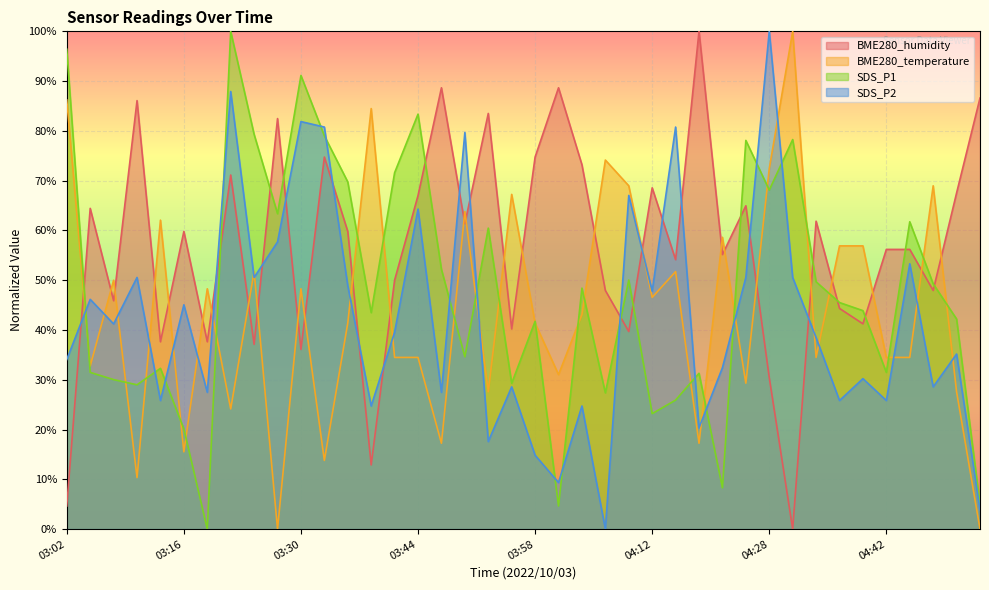

Reading left to right, transcribe all the data shown in this chart.

BME280_humidity: 03:02=4.6	03:05=64.4	03:07=45.9	03:10=86.1	03:13=37.6	03:16=59.8	03:19=37.6	03:22=71.1	03:25=37.1	03:28=82.5	03:30=36.1	03:33=74.7	03:36=59.8	03:39=12.9	03:41=50.0	03:44=67.0	03:47=88.7	03:50=61.3	03:52=83.5	03:55=40.2	03:58=74.7	04:01=88.7	04:04=73.2	04:06=47.9	04:09=39.7	04:12=68.6	04:14=54.1	04:20=100.0	04:23=55.2	04:25=64.9	04:28=30.4	04:31=0.0	04:34=61.9	04:36=44.3	04:39=41.2	04:42=56.2	04:45=56.2	04:47=47.9	04:50=67.5	04:53=86.6
BME280_temperature: 03:02=86.2	03:05=32.8	03:07=50.0	03:10=10.3	03:13=62.1	03:16=15.5	03:19=48.3	03:22=24.1	03:25=51.7	03:28=0.0	03:30=48.3	03:33=13.8	03:36=41.4	03:39=84.5	03:41=34.5	03:44=34.5	03:47=17.2	03:50=63.8	03:52=27.6	03:55=67.2	03:58=41.4	04:01=31.0	04:04=43.1	04:06=74.1	04:09=69.0	04:12=46.6	04:14=51.7	04:20=17.2	04:23=58.6	04:25=29.3	04:28=72.4	04:31=100.0	04:34=34.5	04:36=56.9	04:39=56.9	04:42=34.5	04:45=34.5	04:47=69.0	04:50=27.6	04:53=0.0
SDS_P1: 03:02=96.4	03:05=31.5	03:07=30.0	03:10=29.0	03:13=32.3	03:16=20.1	03:19=0.0	03:22=100.0	03:25=79.3	03:28=63.4	03:30=91.1	03:33=79.0	03:36=69.7	03:39=43.5	03:41=71.6	03:44=83.4	03:47=52.2	03:50=34.6	03:52=60.5	03:55=29.3	03:58=41.7	04:01=4.6	04:04=48.4	04:06=27.4	04:09=50.0	04:12=23.2	04:14=25.9	04:20=31.3	04:23=8.3	04:25=78.1	04:28=68.1	04:31=78.3	04:34=49.7	04:36=45.5	04:39=43.9	04:42=31.5	04:45=61.7	04:47=49.3	04:50=42.2	04:53=4.9
SDS_P2: 03:02=34.1	03:05=46.2	03:07=41.2	03:10=50.5	03:13=25.8	03:16=45.1	03:19=27.5	03:22=87.9	03:25=50.5	03:28=57.7	03:30=81.9	03:33=80.8	03:36=48.9	03:39=24.7	03:41=39.6	03:44=64.3	03:47=27.5	03:50=79.7	03:52=17.6	03:55=28.6	03:58=14.8	04:01=9.3	04:04=24.7	04:06=0.0	04:09=67.0	04:12=47.8	04:14=80.8	04:20=20.3	04:23=32.4	04:25=50.5	04:28=100.0	04:31=50.5	04:34=38.5	04:36=25.8	04:39=30.2	04:42=25.8	04:45=53.3	04:47=28.6	04:50=35.2	04:53=3.8